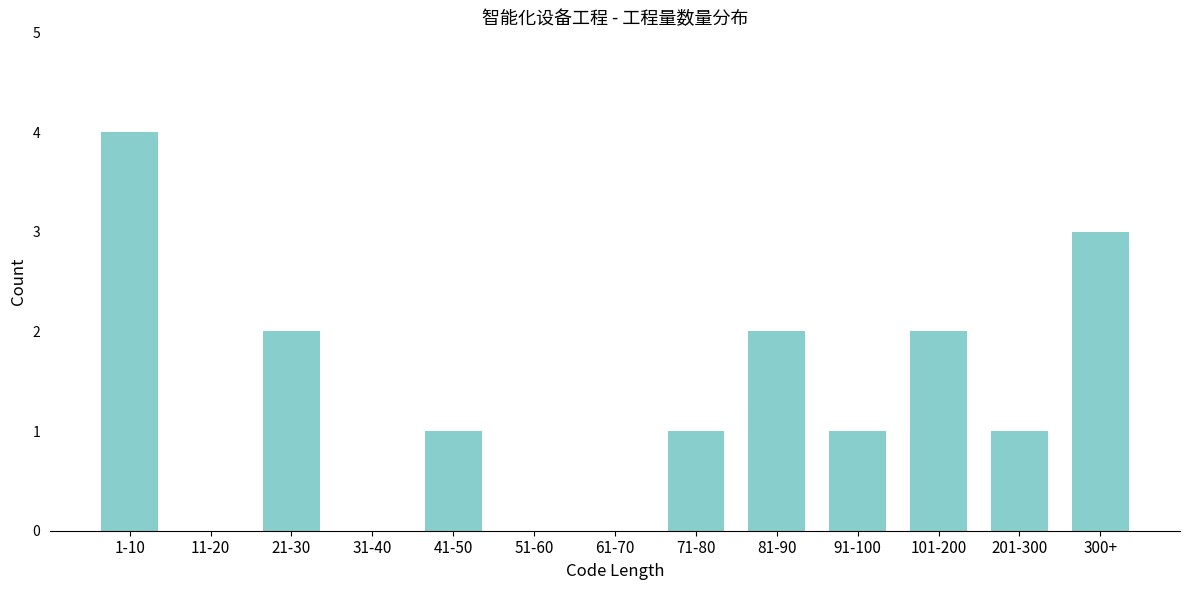

Reading left to right, what are all the values shown in this chart?

1-10=4	11-20=0	21-30=2	31-40=0	41-50=1	51-60=0	61-70=0	71-80=1	81-90=2	91-100=1	101-200=2	201-300=1	300+=3